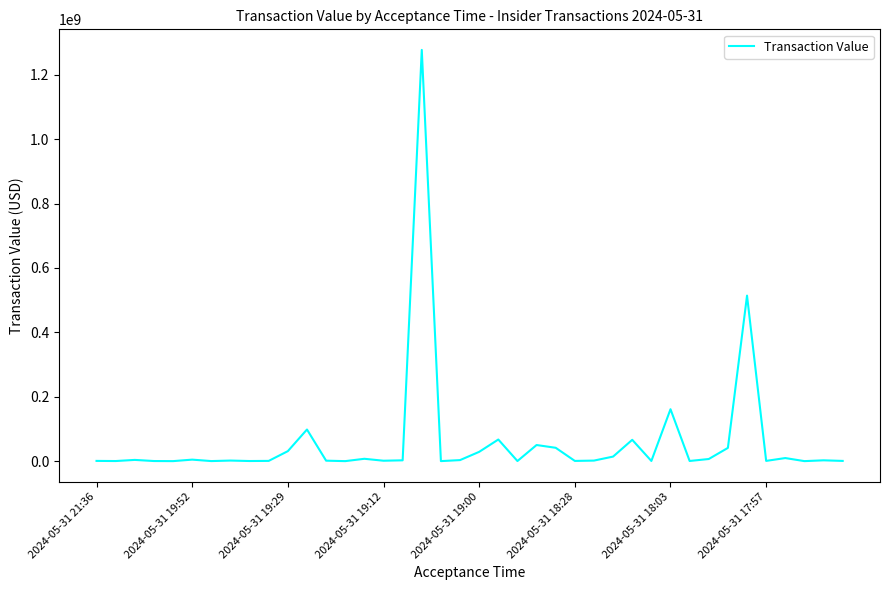

What is the greatest value displayed?

1277259070